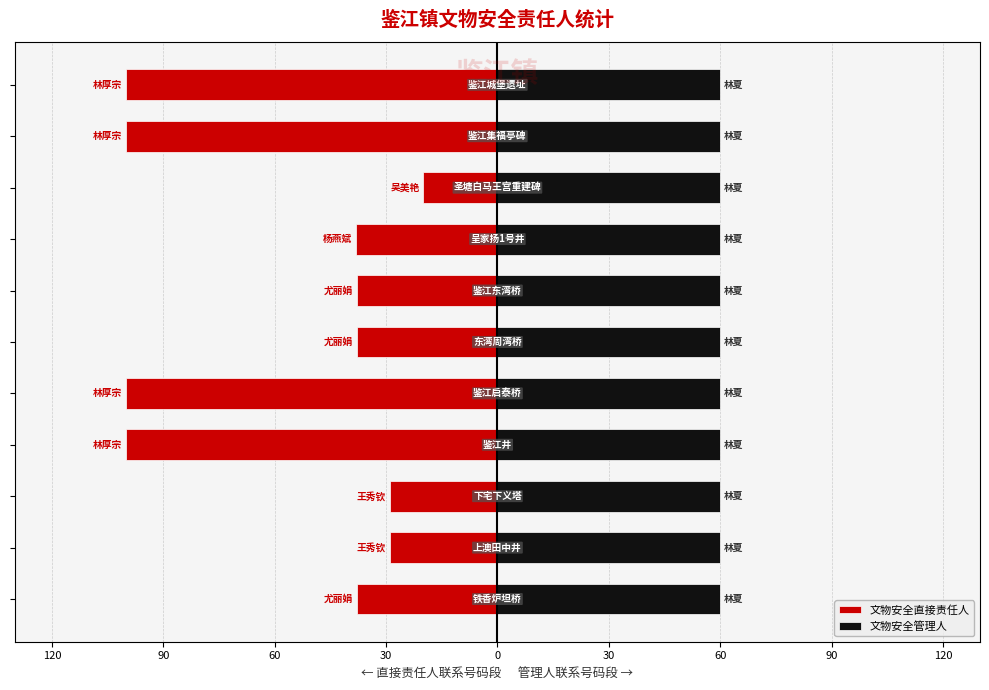

Are the bars horizontal?

Yes